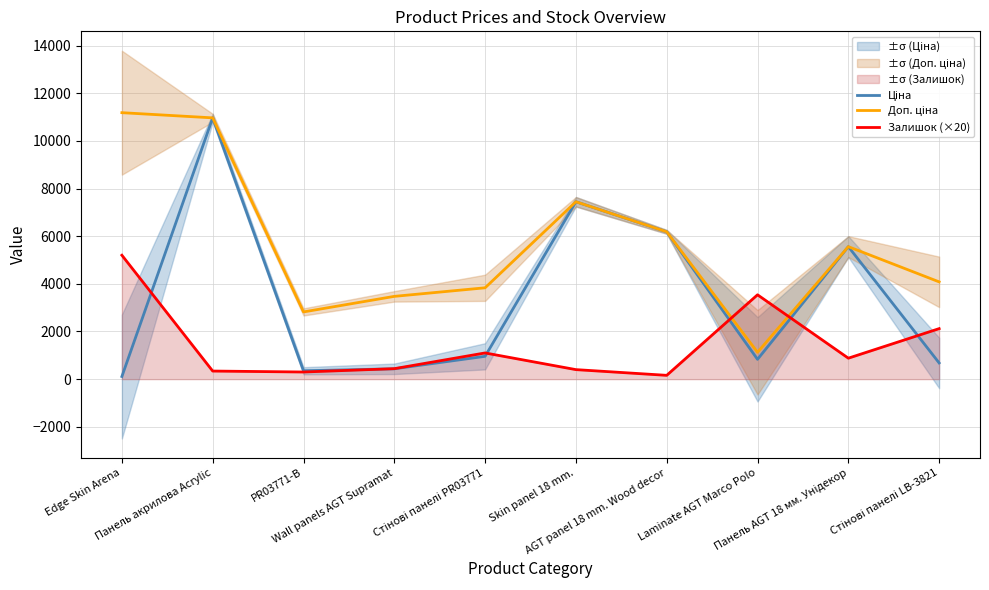

True or false: Ціна has a value of 5024.5 at Панель акрилова Acrylic.

False